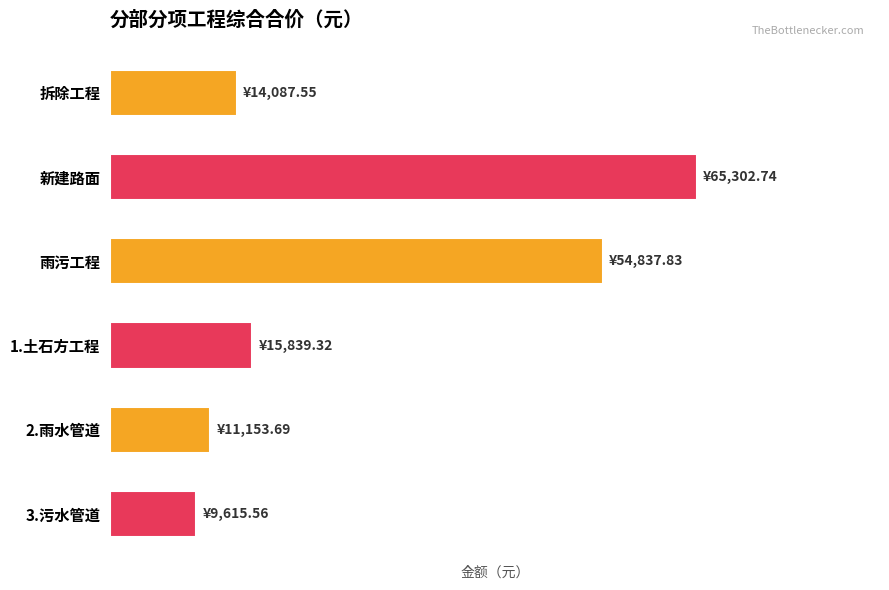

Does the chart contain any negative values?

No